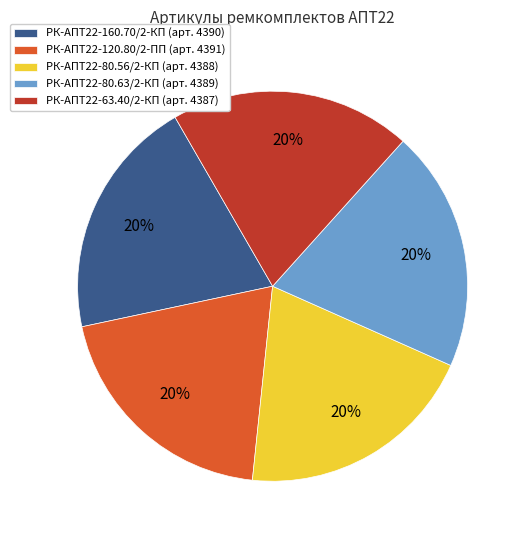

Count the number of slices in the pie.

5